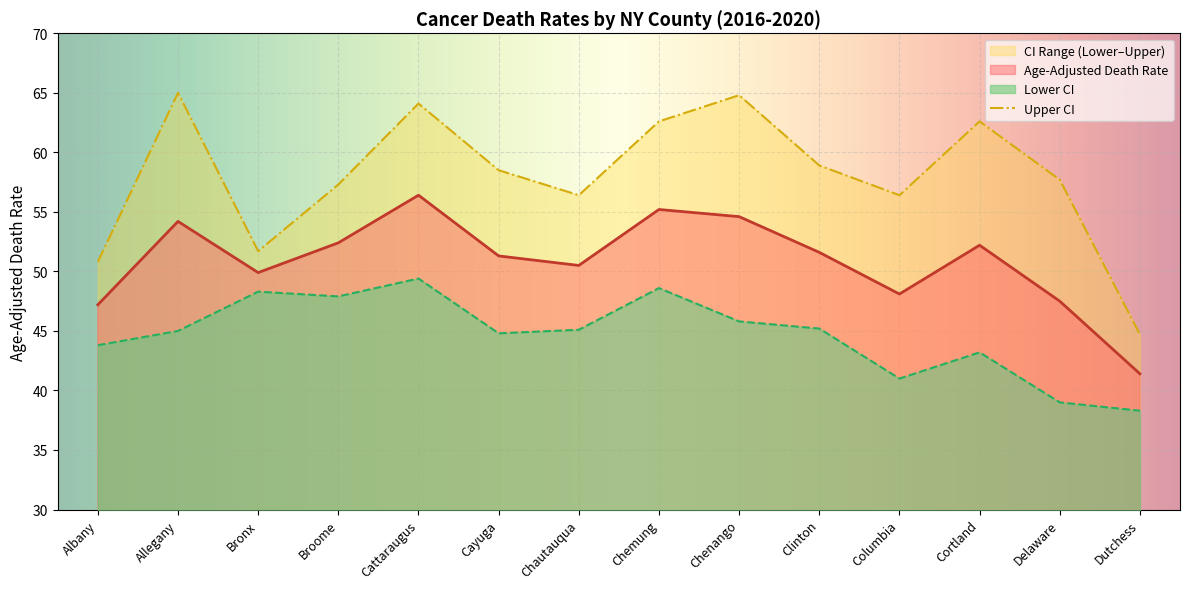

True or false: Upper CI has more than 0 interior local peaks.

True